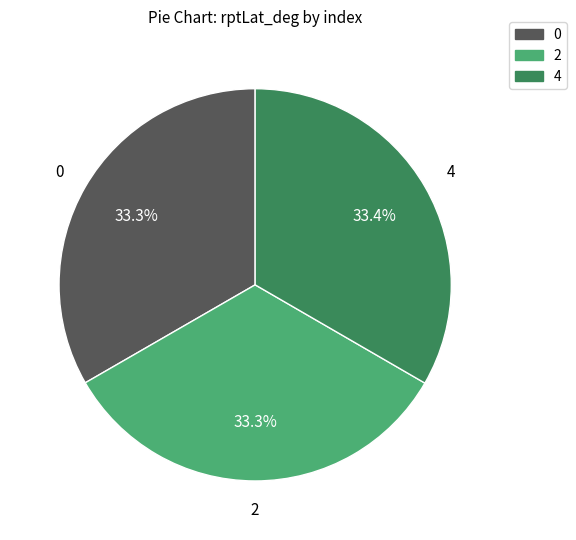

Does any single category account for the majority?

No